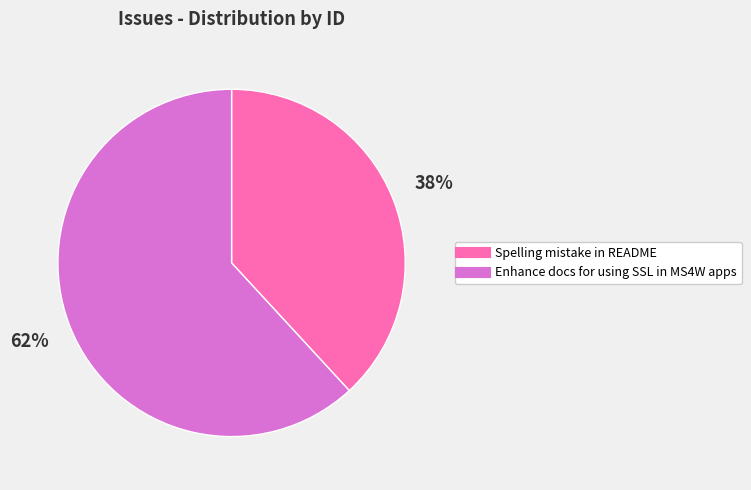

Is it true that Enhance docs for using SSL in MS4W apps is 62% of the pie?

True